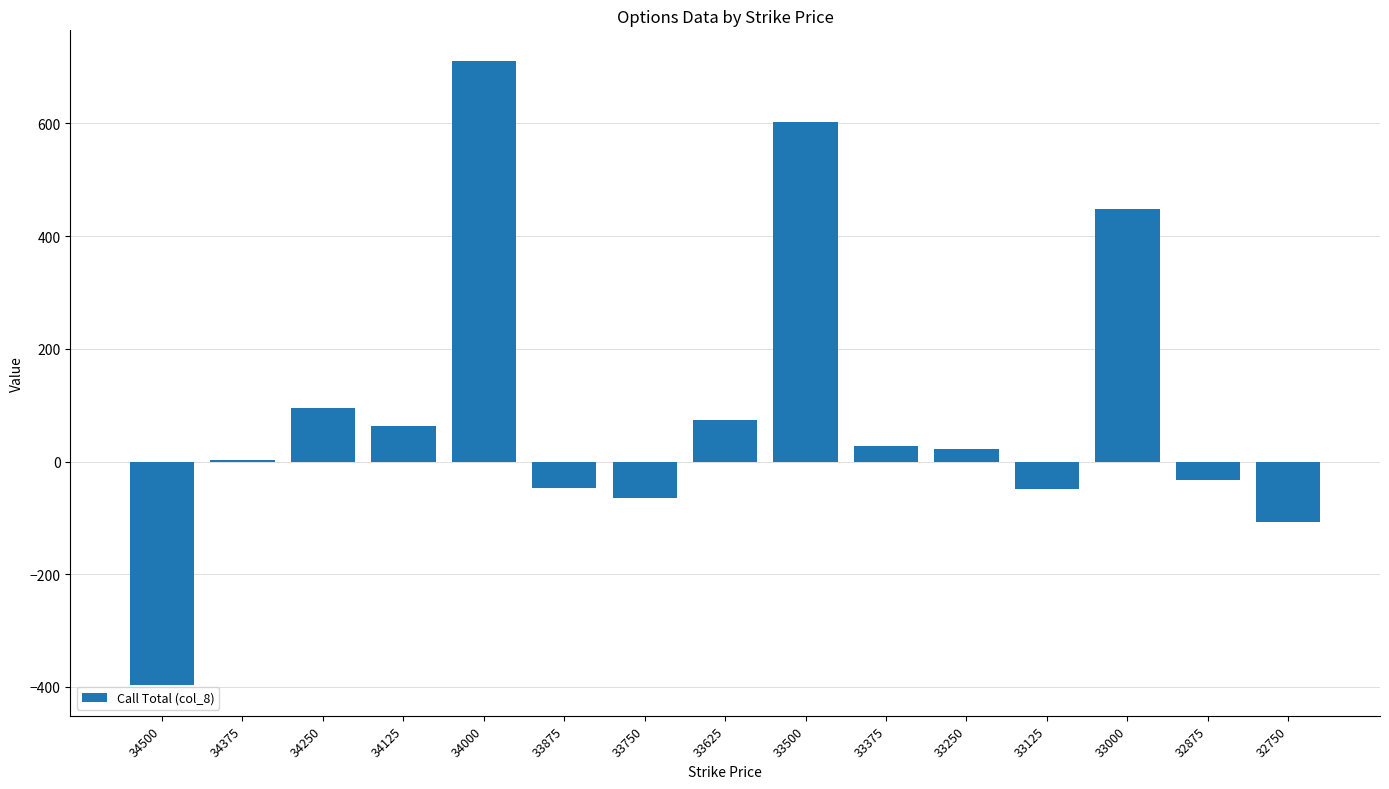

Count the number of data series in this chart.

1